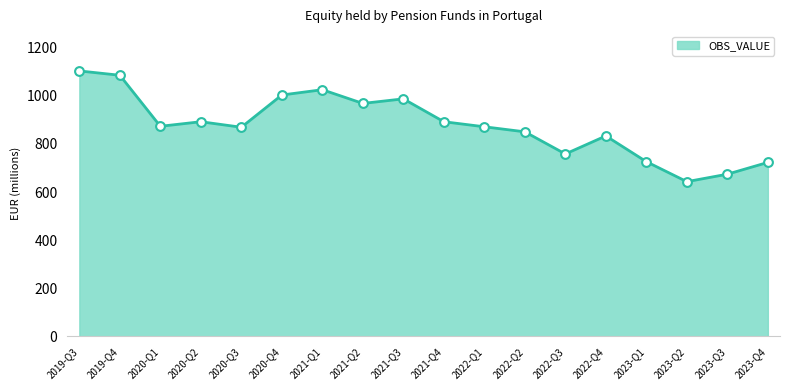

Approximately how many times larger is the value at 2022-Q1 compared to 2020-Q4?

0.9